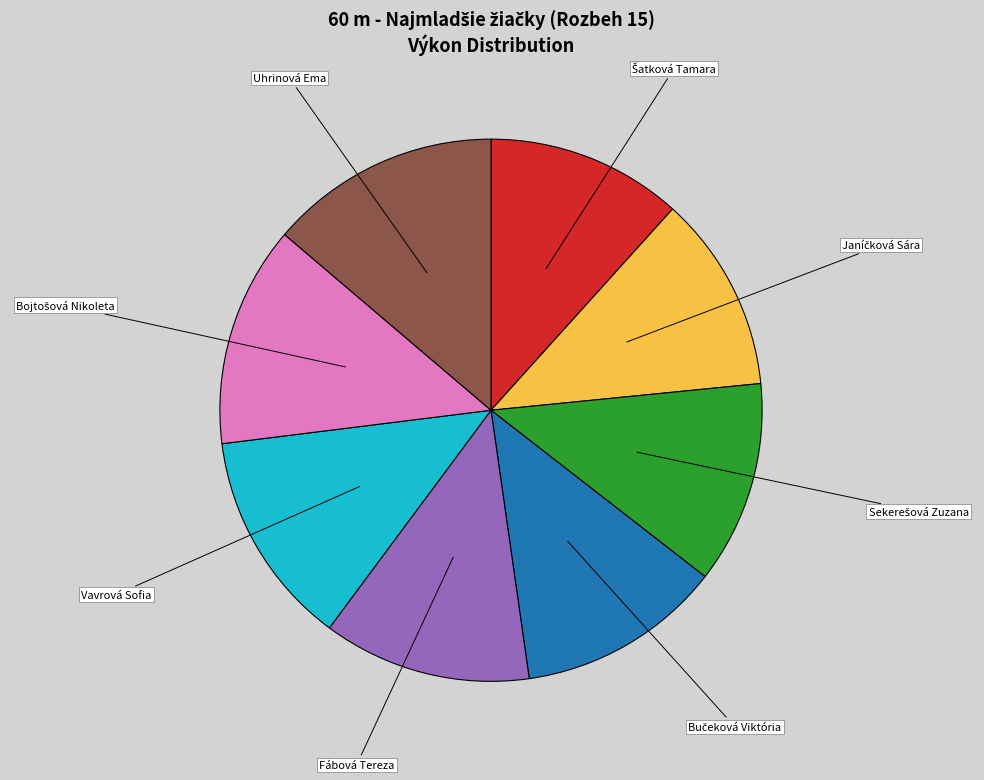

Does Vavrová Sofia represent more than half of the total?

No